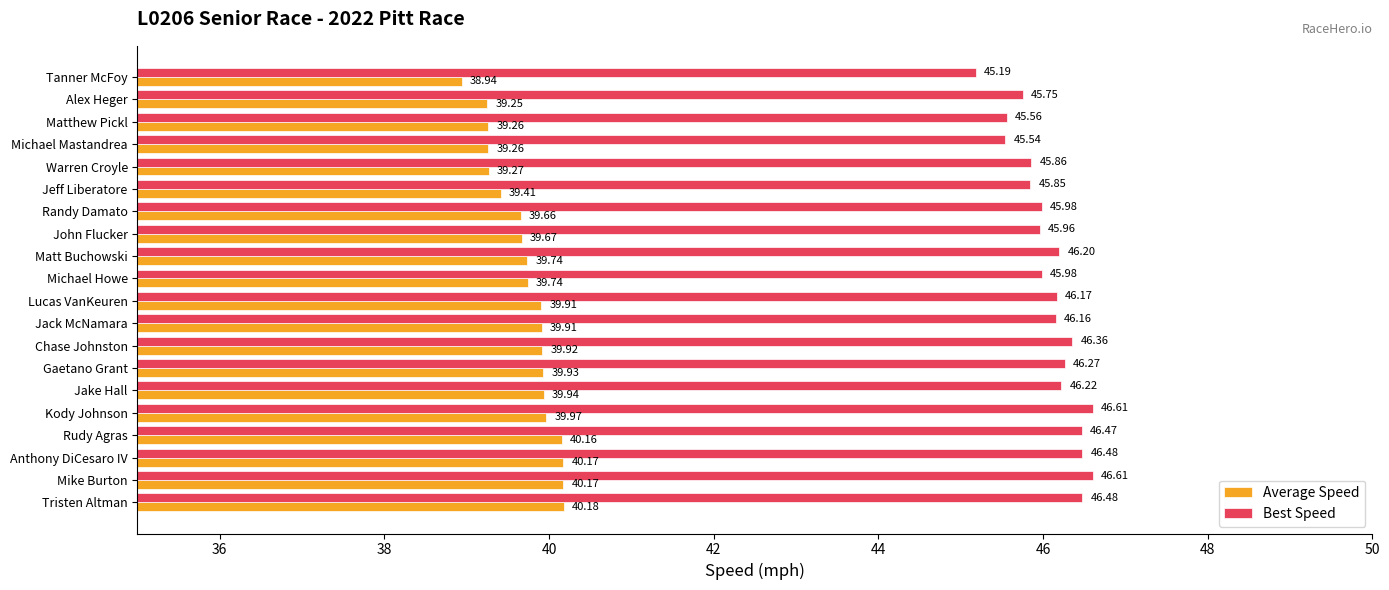

How many categories are shown in the chart?

20